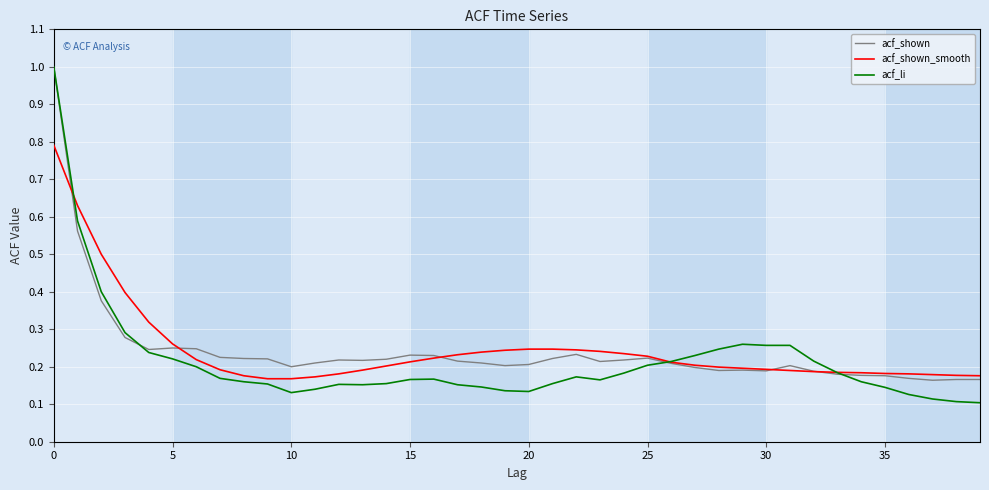

Which series has the largest range (max minus min)?

acf_li